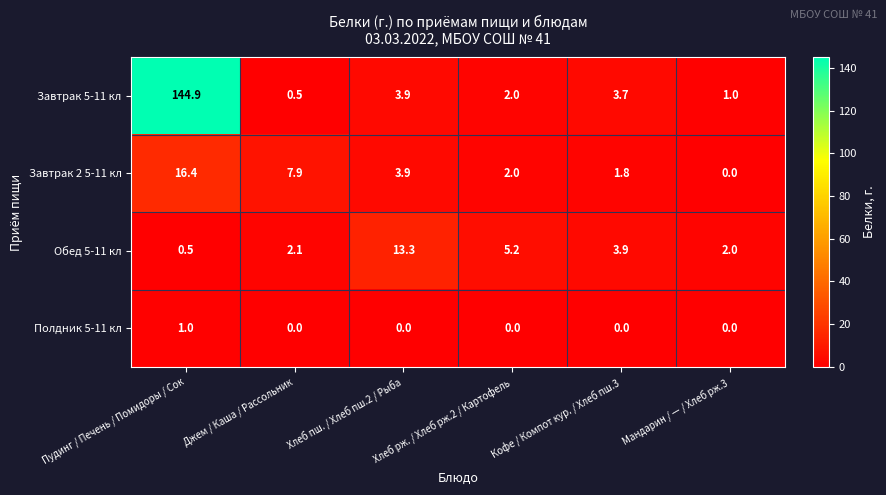

At which category does the chart reach its peak across all series?

Пудинг / Печень / Помидоры / Сок